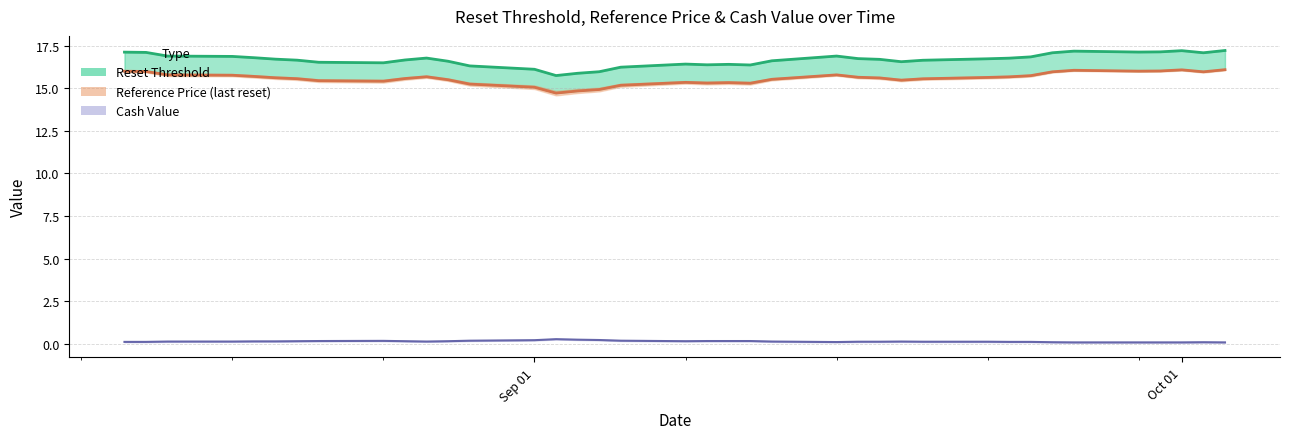

What is the average value of the Cash Value (line) series?

0.1